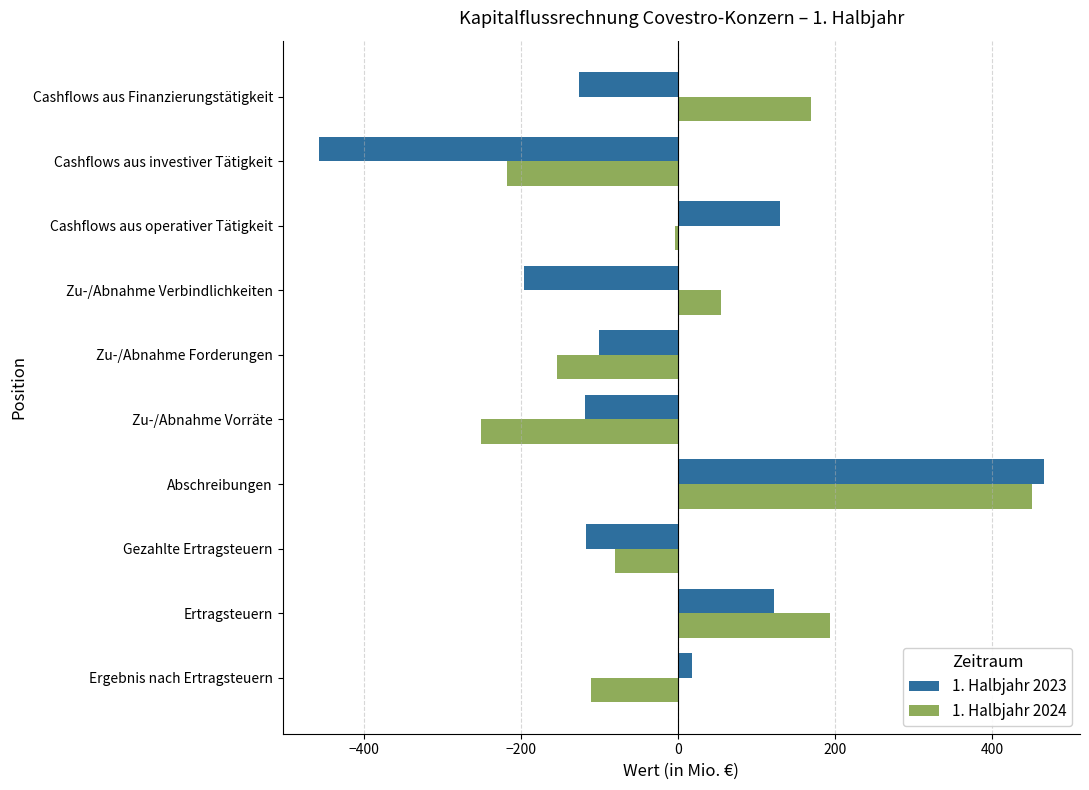

How many values in the 1. Halbjahr 2024 series exceed -4?

4